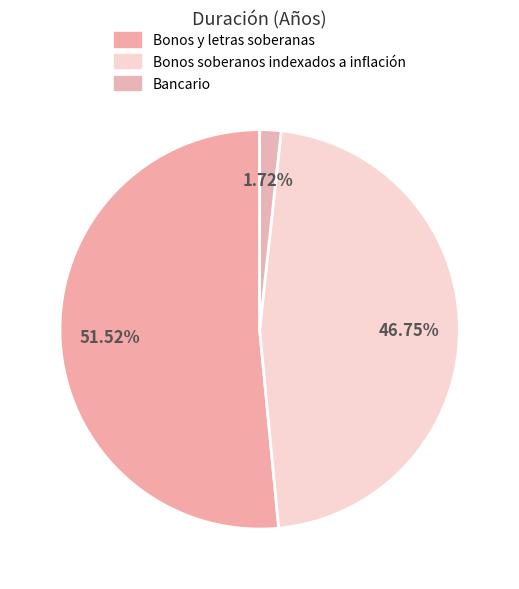

Rank the categories by value from lowest to highest.

Bancario, Bonos soberanos indexados a inflación, Bonos y letras soberanas